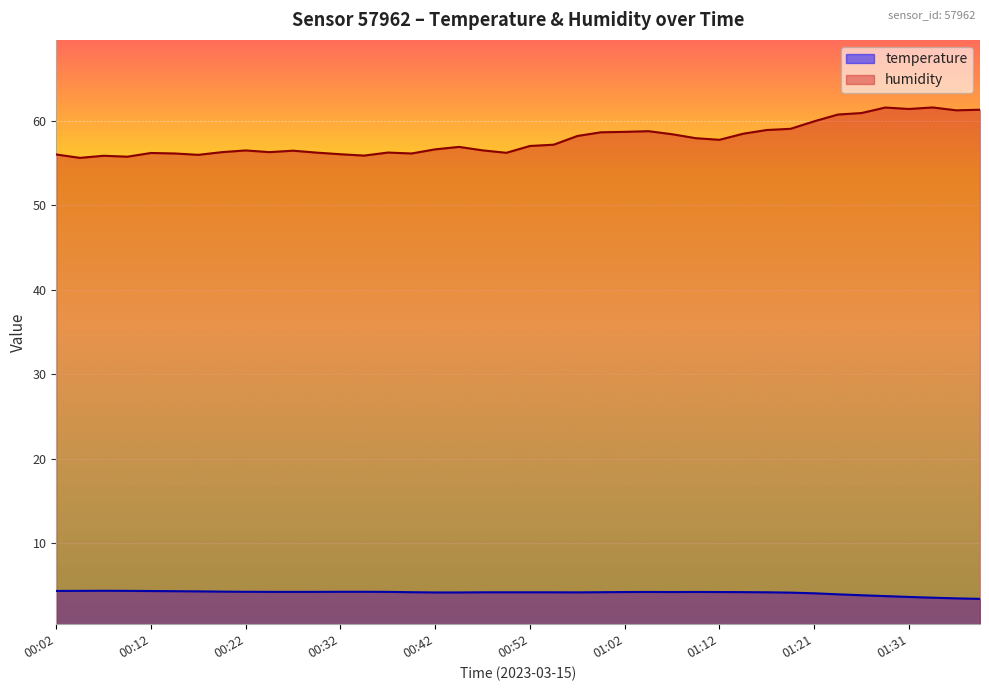

At which label does temperature first exceed 4?

00:02